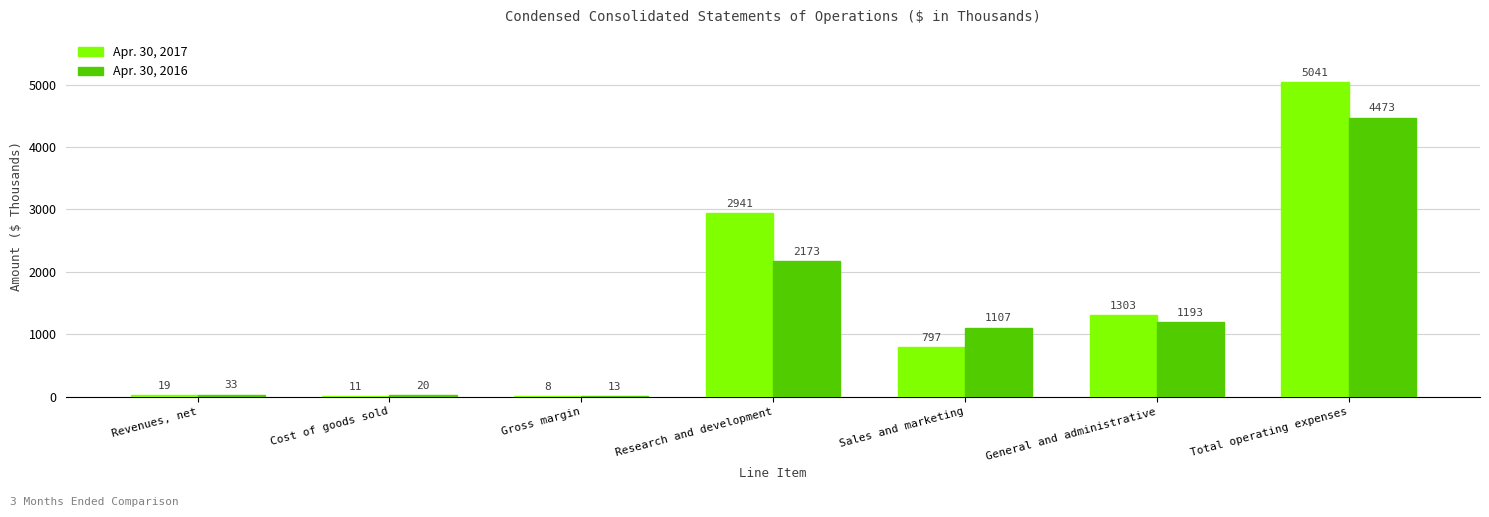

True or false: Apr. 30, 2017 has a value of 3268 at Total operating expenses.

False